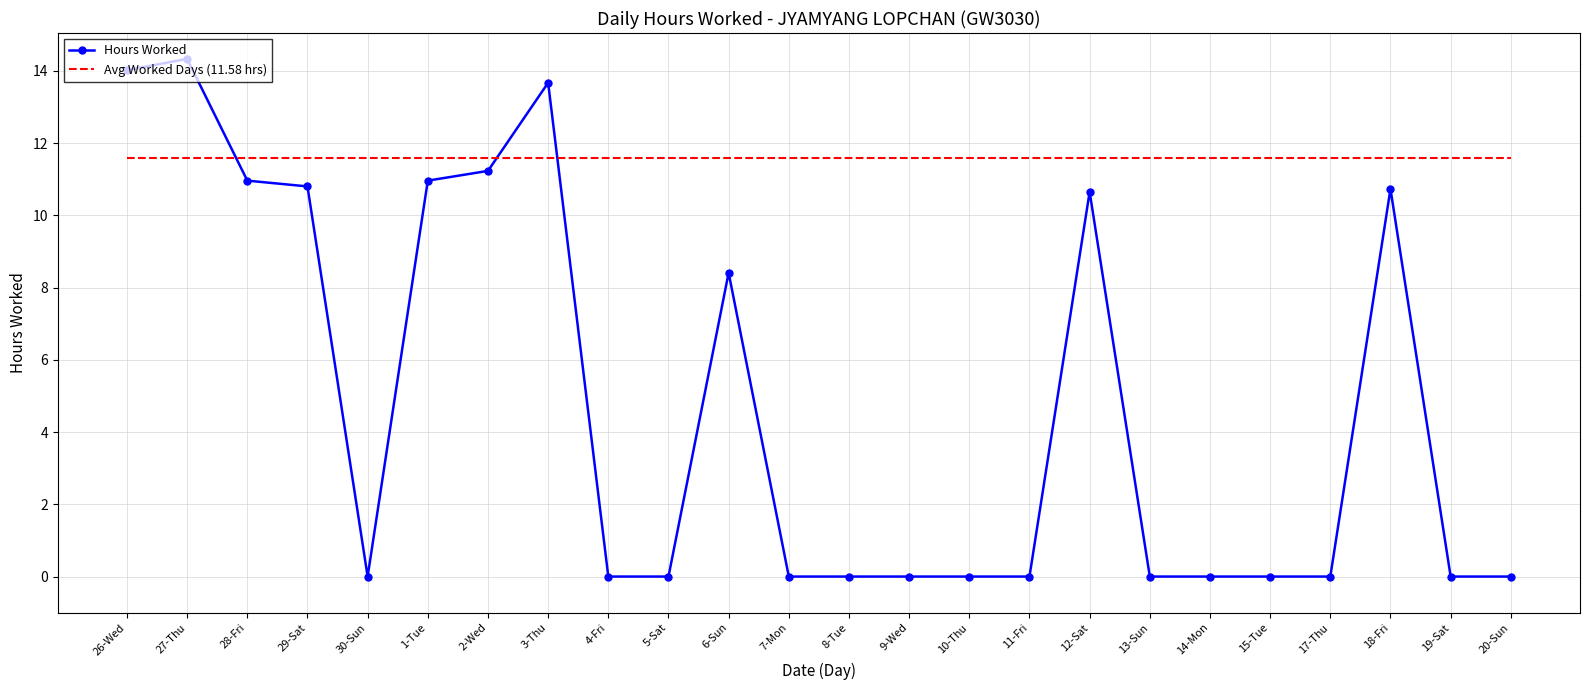

What position from the right is 7-Mon?

13